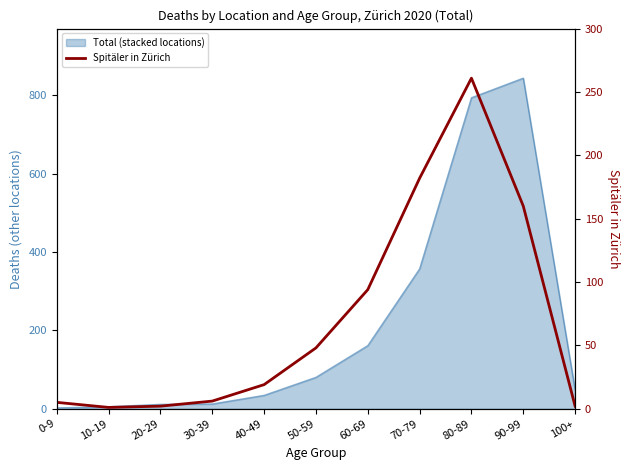

Approximately how many times larger is the value at 30-39 compared to 100+?

3.0